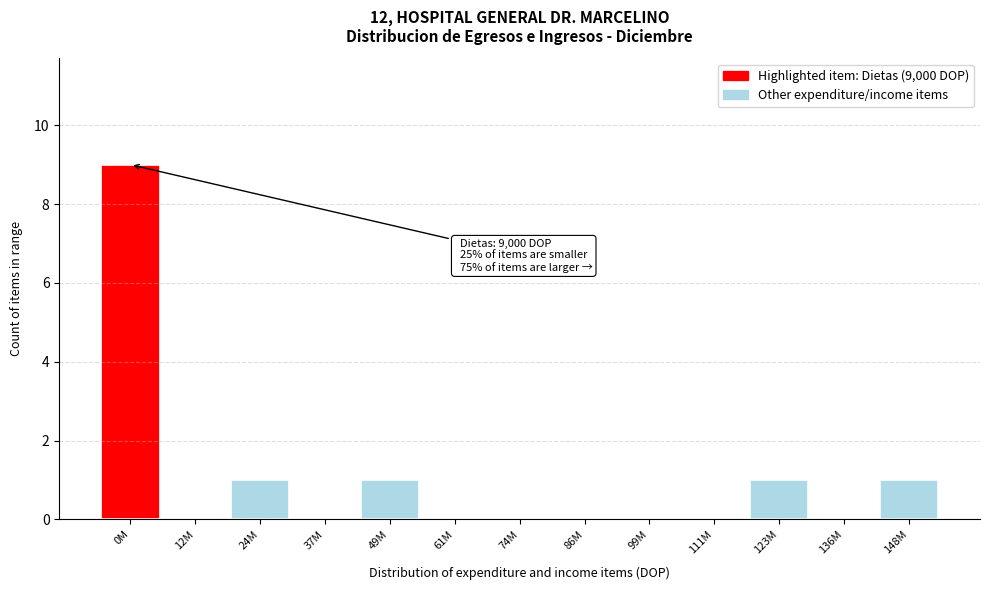

Reading left to right, extract all data points from this chart.

0M=9	12M=0	24M=1	37M=0	49M=1	61M=0	74M=0	86M=0	99M=0	111M=0	123M=1	136M=0	148M=1